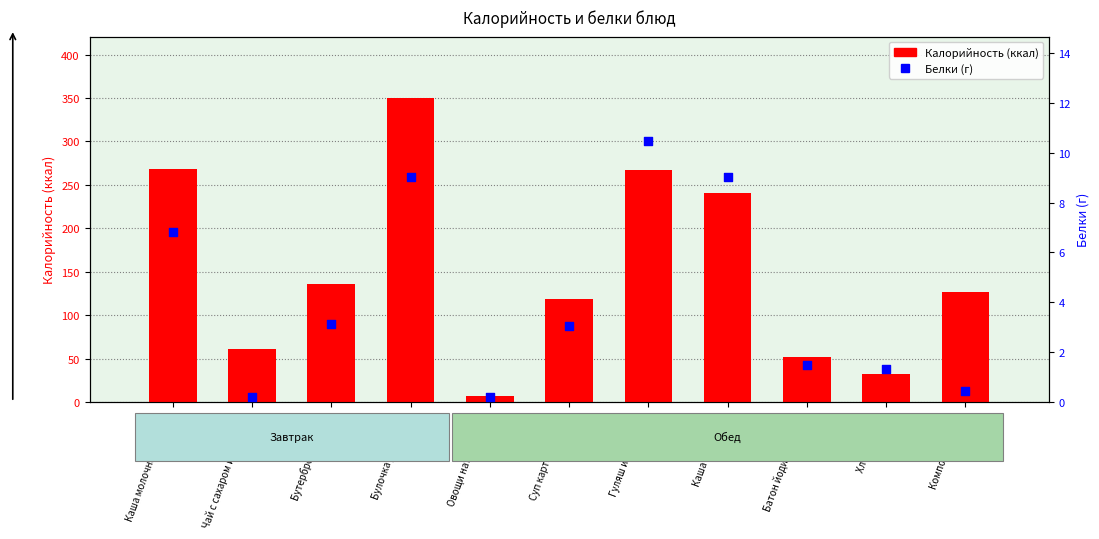

At how many categories does at least one series exceed 247?

3